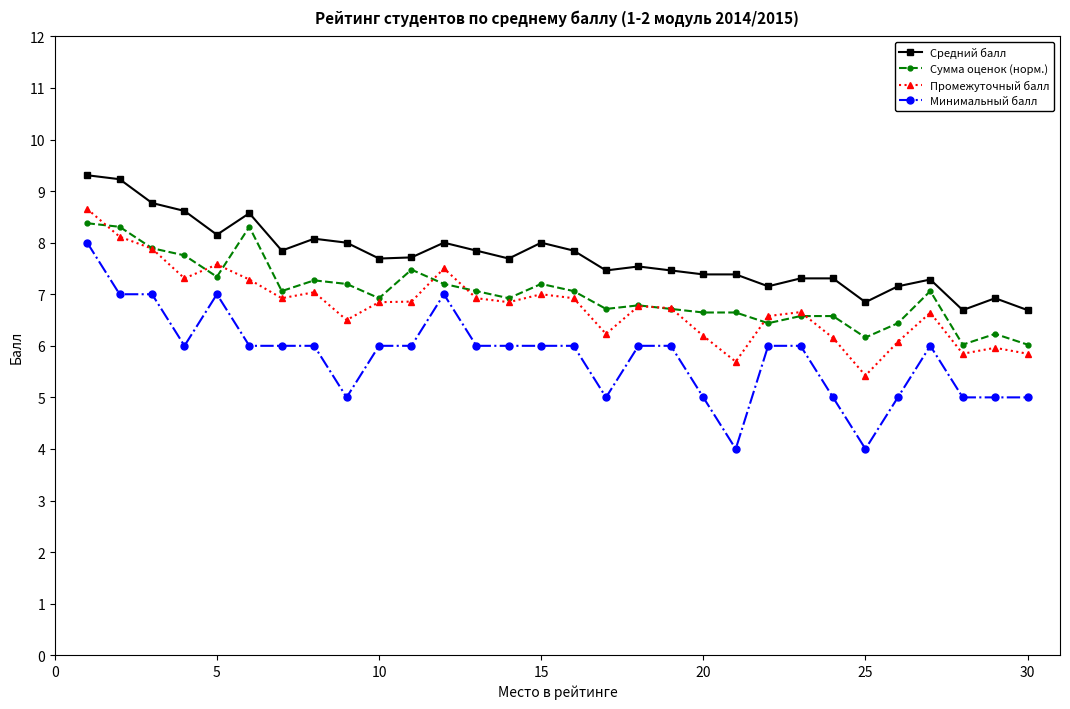

Which series has the largest total across all categories?

Средний балл